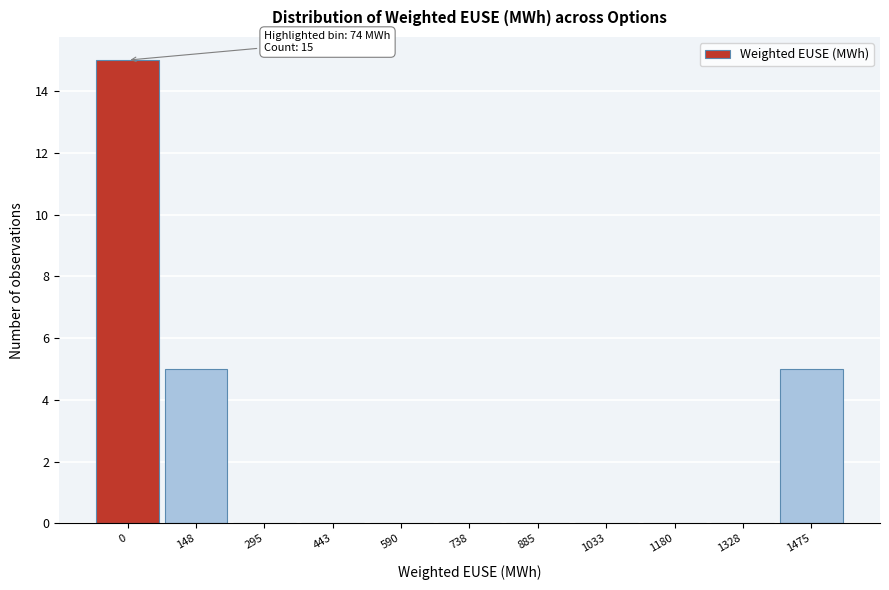

Reading left to right, transcribe all the data shown in this chart.

0=15	148=5	295=0	443=0	590=0	738=0	885=0	1033=0	1180=0	1328=0	1475=5